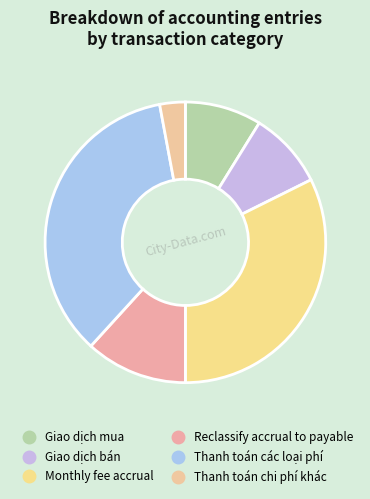

Rank the categories by value from highest to lowest.

Thanh toán các loại phí, Monthly fee accrual, Reclassify accrual to payable, Giao dịch mua, Giao dịch bán, Thanh toán chi phí khác